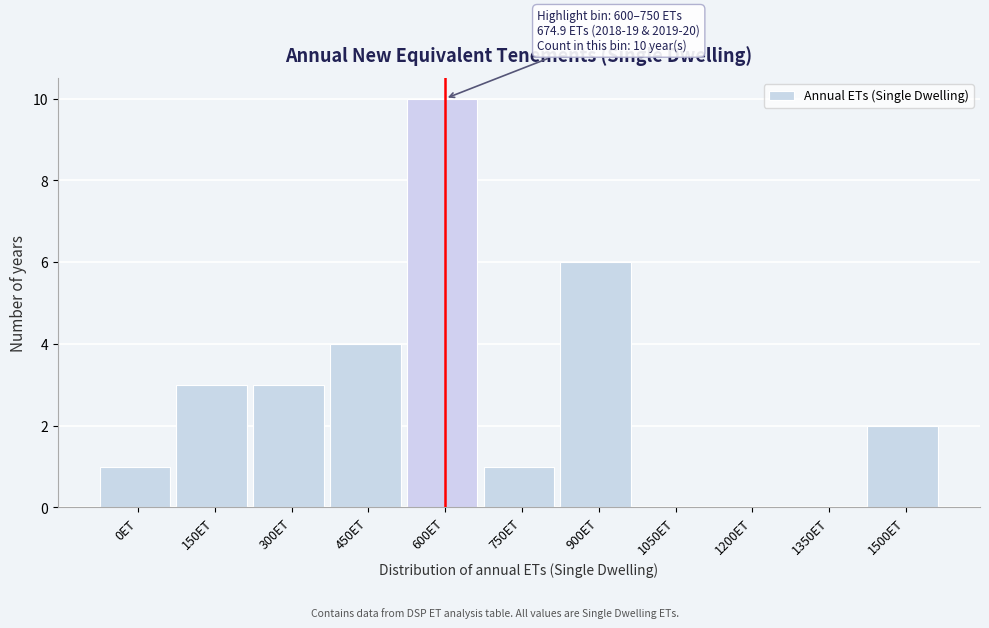

Reading right to left, extract all data points from this chart.

1500ET=2	1350ET=0	1200ET=0	1050ET=0	900ET=6	750ET=1	600ET=10	450ET=4	300ET=3	150ET=3	0ET=1